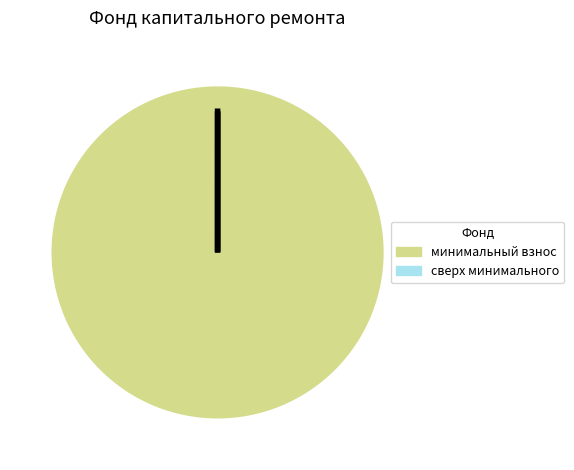

Which slice represents more than half of the pie?

за счет минимального взноса